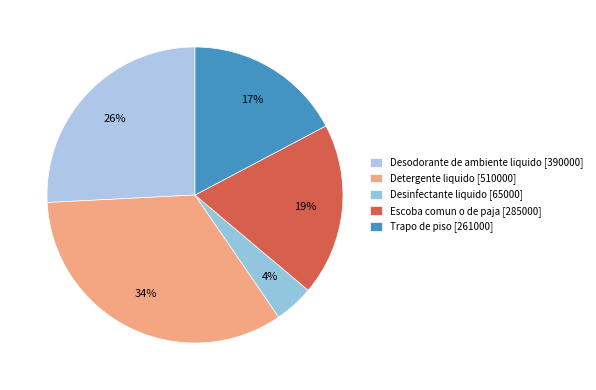

True or false: Detergente liquido accounts for 41% of the total.

False